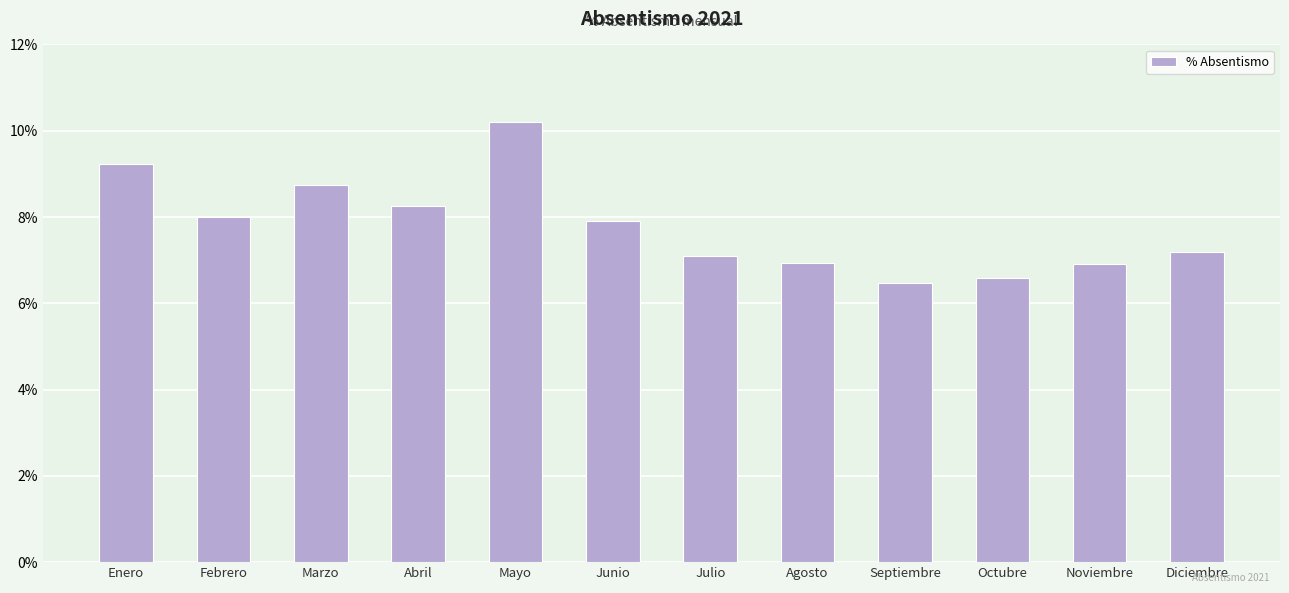

What is the change in value from Julio to Septiembre?

-0.6